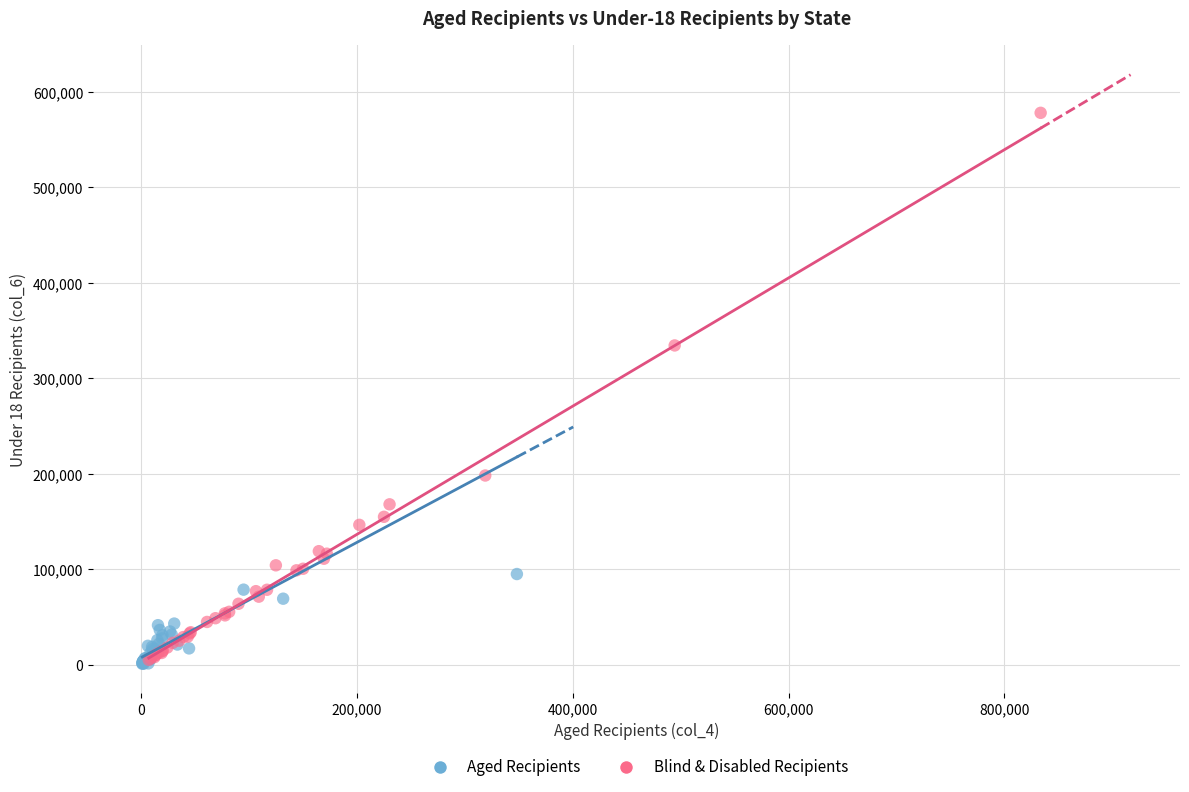

Which series has the widest spread of Y values?

Blind & Disabled Recipients